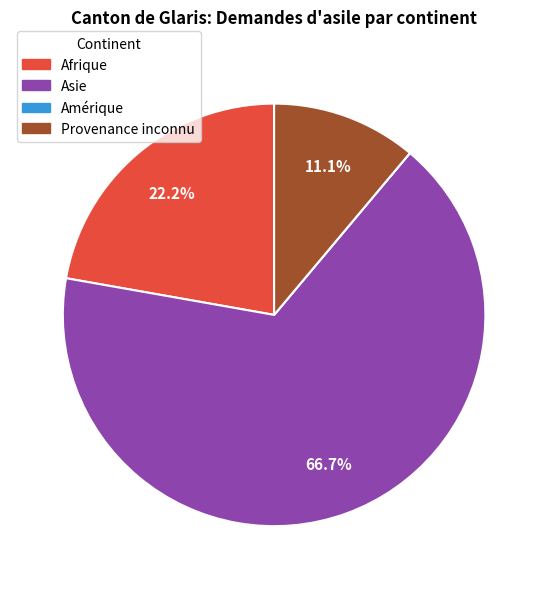

Is there any slice that represents more than half of the pie?

Yes